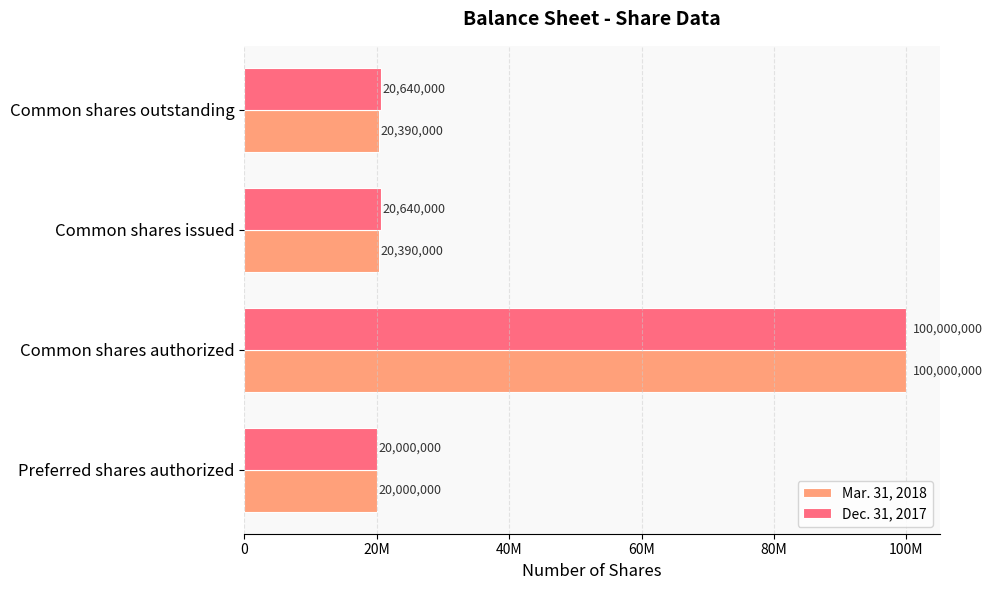

What are all the series names shown in the legend?

Mar. 31, 2018, Dec. 31, 2017